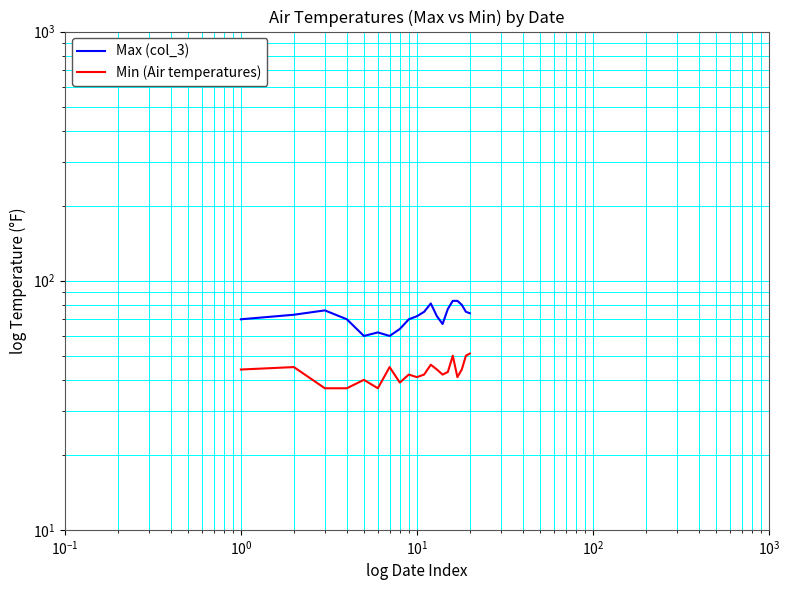

What is the value of the Max (col_3) point at the 11th from the left?

75